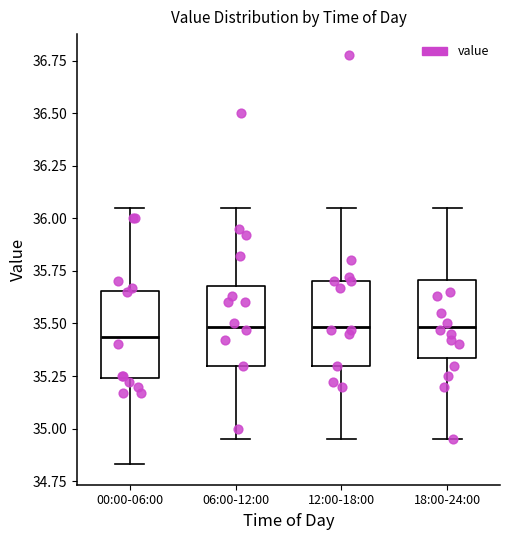

Where does the median line of the box for 12:00-18:00 sit on the y-axis? The values are not printed on the chart, so give them approximately, as read against the axis.

35.50